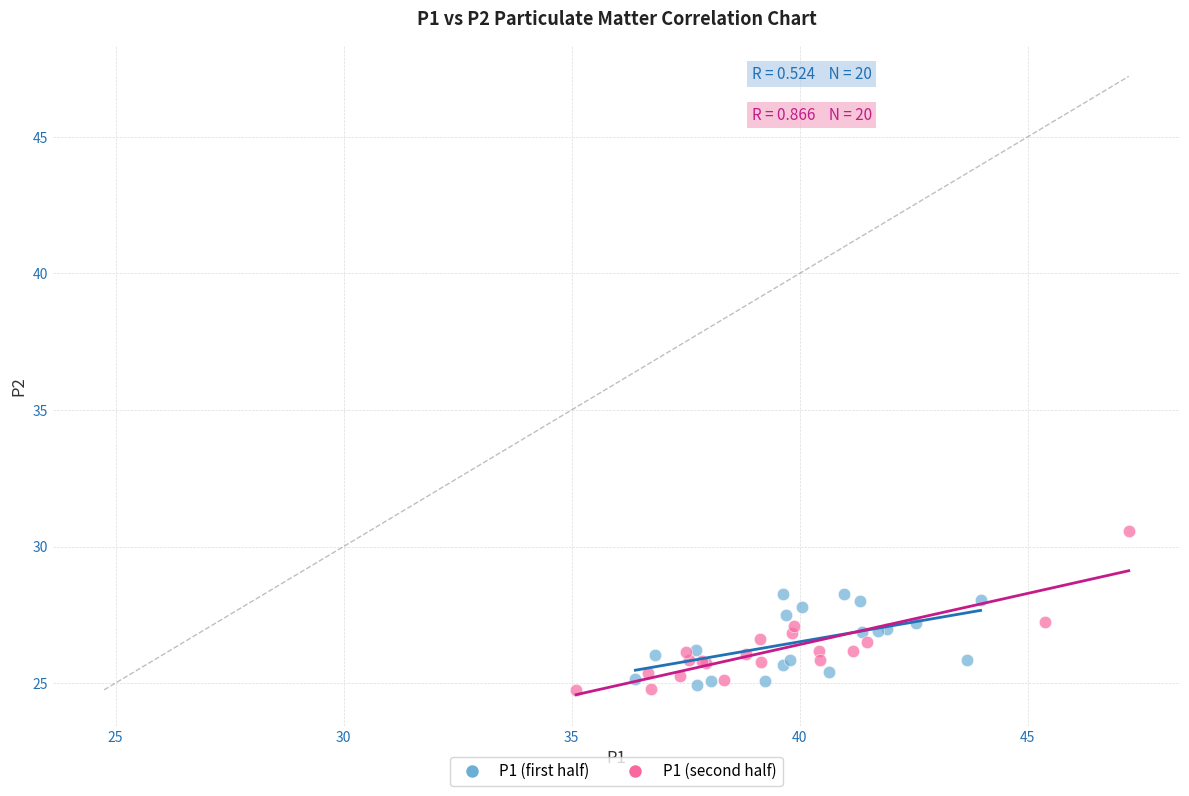

Which series has the largest Y range (max minus min)?

P1 (second half)